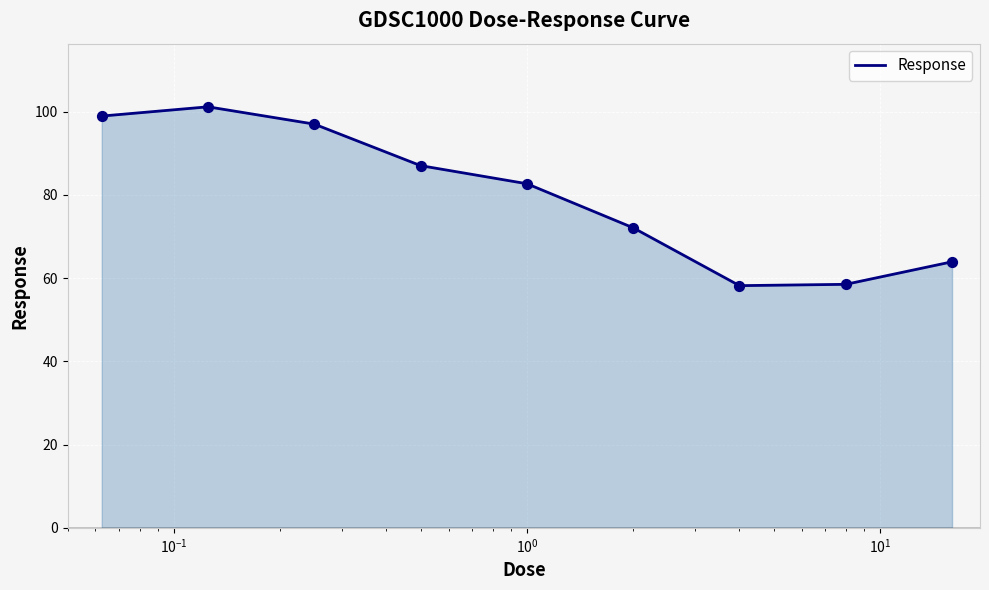

What is the difference between the maximum and minimum values?

43.0